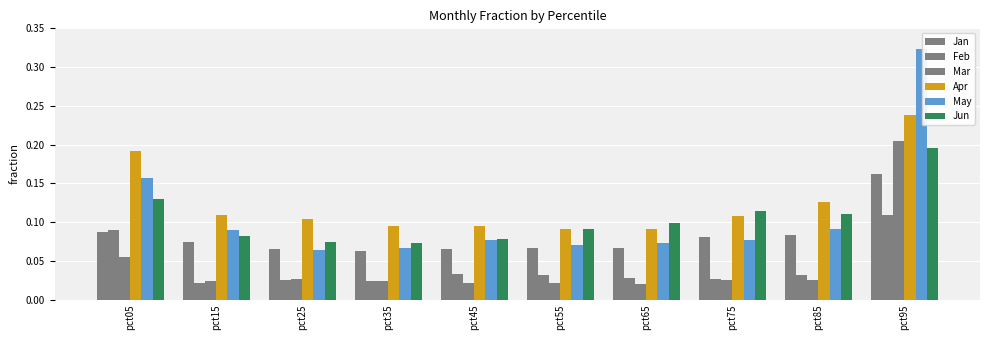

What is the approximate value of Apr at pct75?

0.1